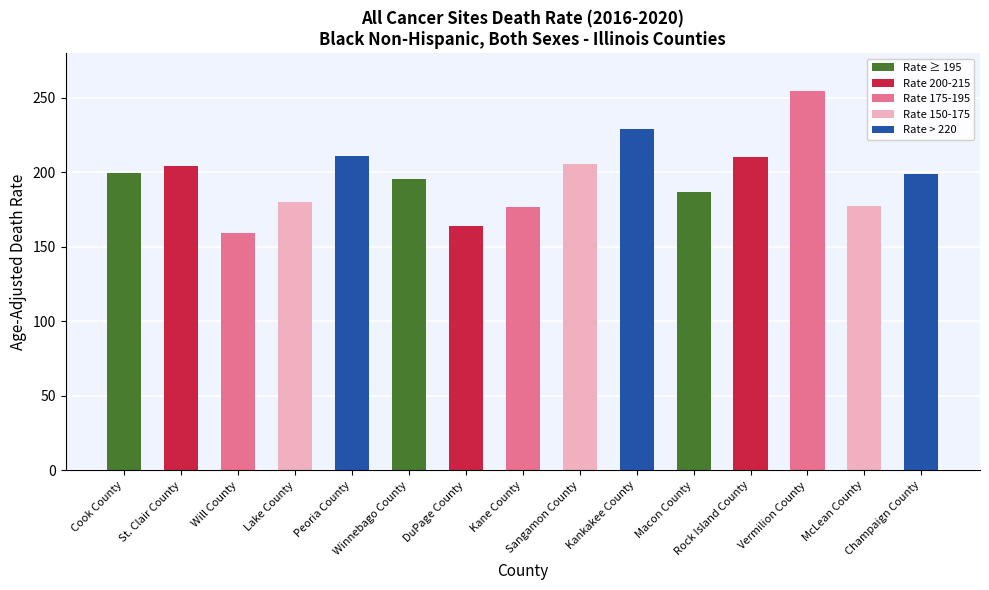

What is the maximum value shown in the chart?

254.7